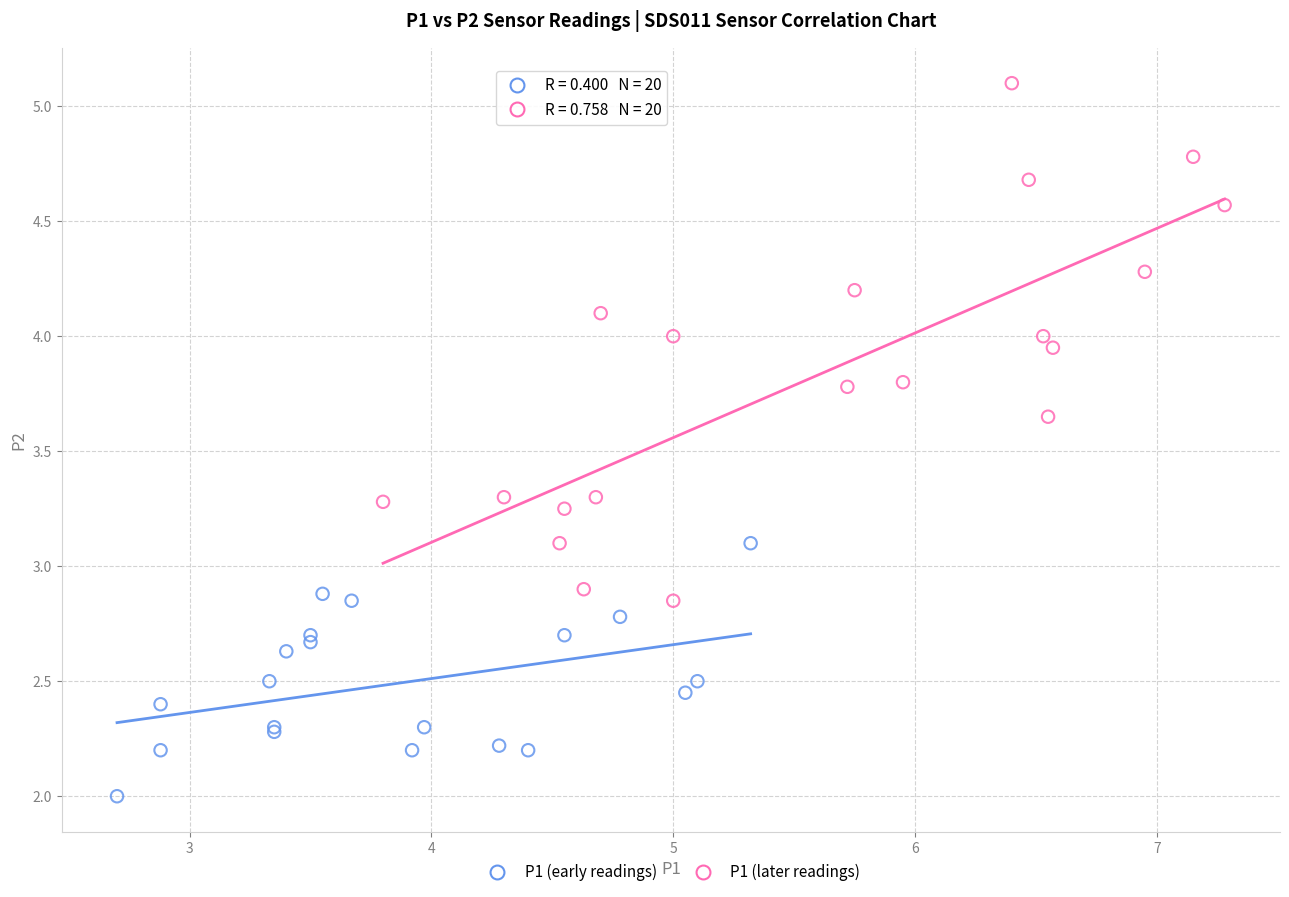

Which series contains the highest Y value?

P1 (later readings)